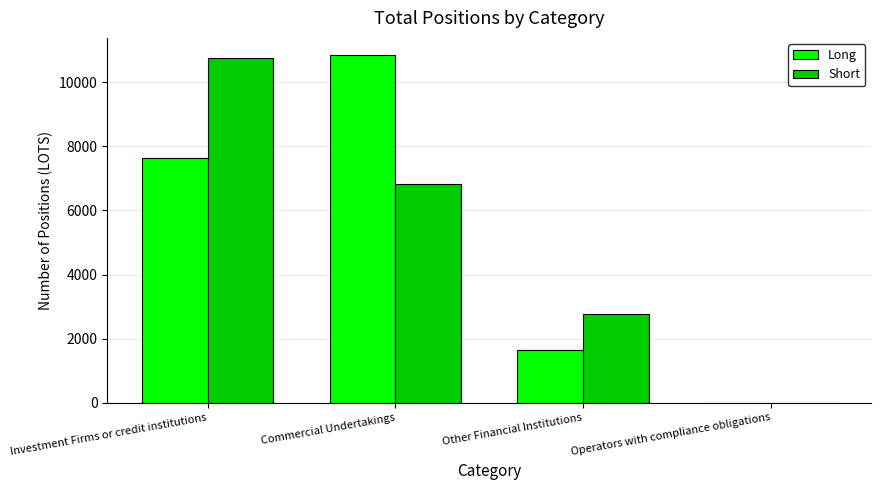

Between Investment Firms or credit institutions and Other Financial Institutions, which series saw the biggest shift?

Short